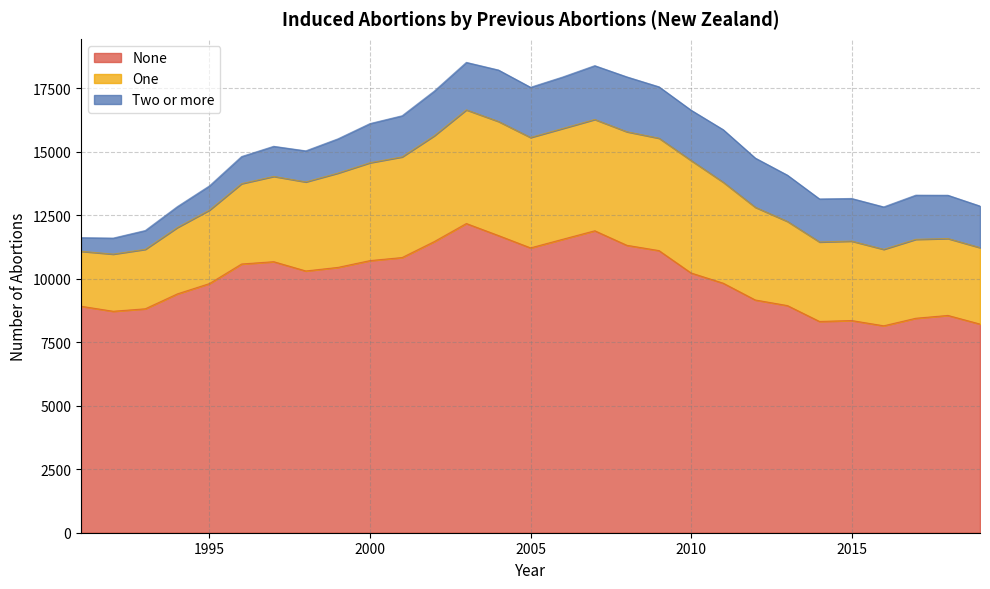

How many interior local peaks does the One series have?

4